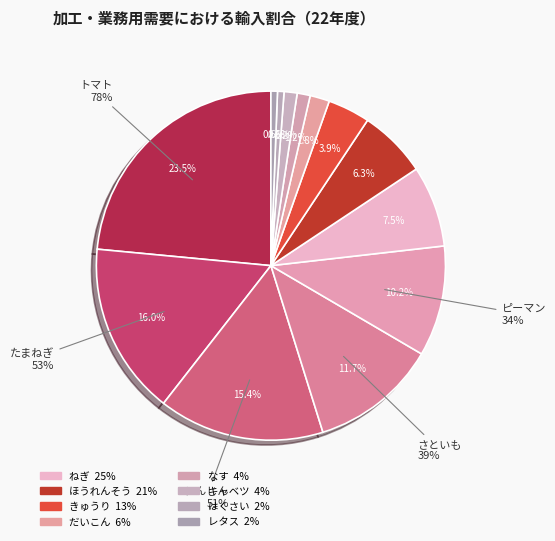

Is there a majority slice in this chart?

No